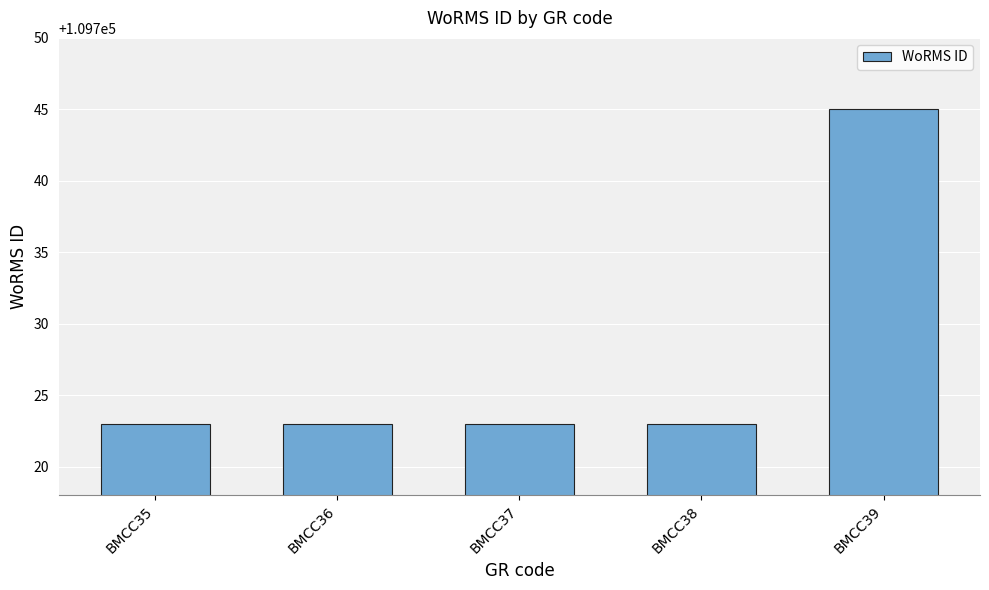

Reading right to left, list all the values displayed in this chart.

BMCC39=109745	BMCC38=109723	BMCC37=109723	BMCC36=109723	BMCC35=109723